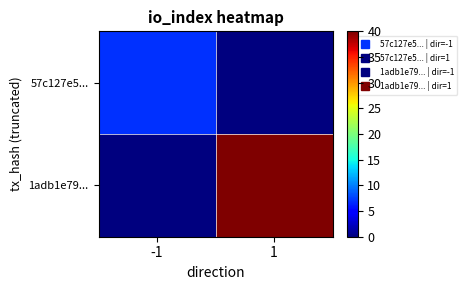

Reading right to left, transcribe all the data shown in this chart.

57c127e5...: 1=0	-1=7
1adb1e79...: 1=40	-1=0